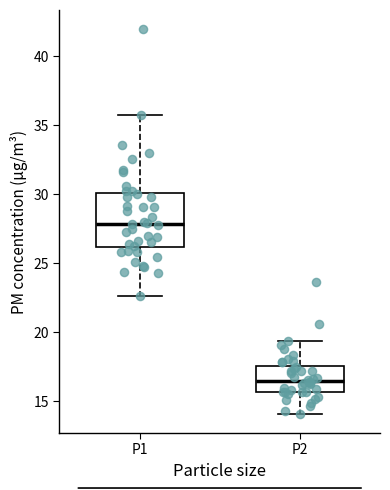

Reading left to right, transcribe this box plot: for each box, give where its median line is, the range the box spans, and where its two whiskers end, as read against the y-axis. The values are not printed on the chart, so give them approximately, as read against the axis.

P1: median 28.0, box 26.0 to 30.0, whiskers 22.5 to 36.0
P2: median 16.5, box 15.5 to 17.5, whiskers 14.0 to 19.5